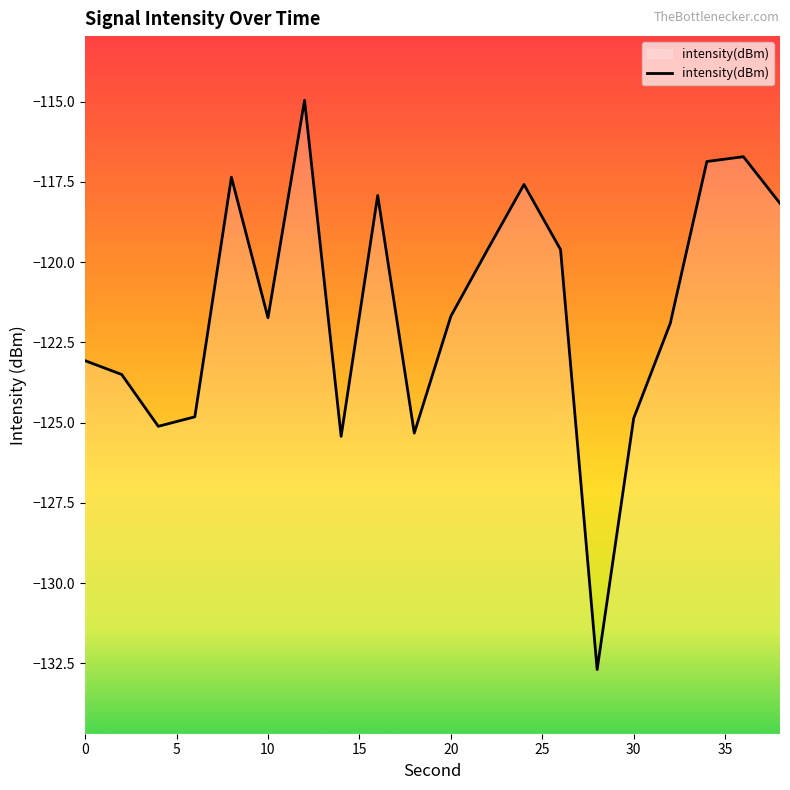

The chart shows a value of -180.9 at 10. True or false?

False